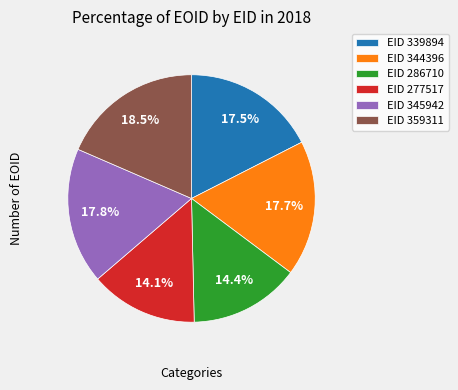

What portion of the pie excludes EID 277517?

85.9%